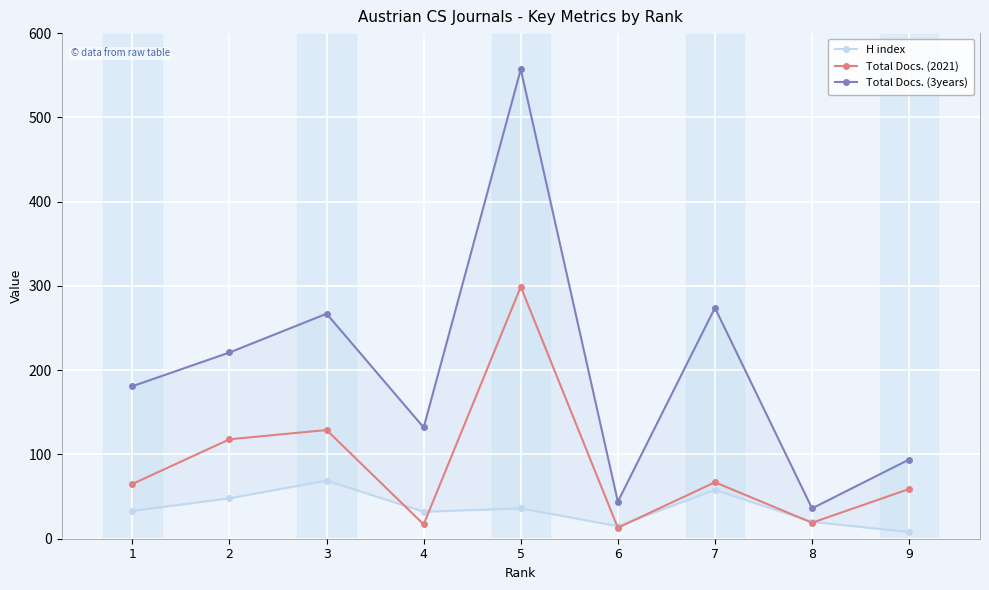

Which series has the largest total across all categories?

Total Docs. (3years)